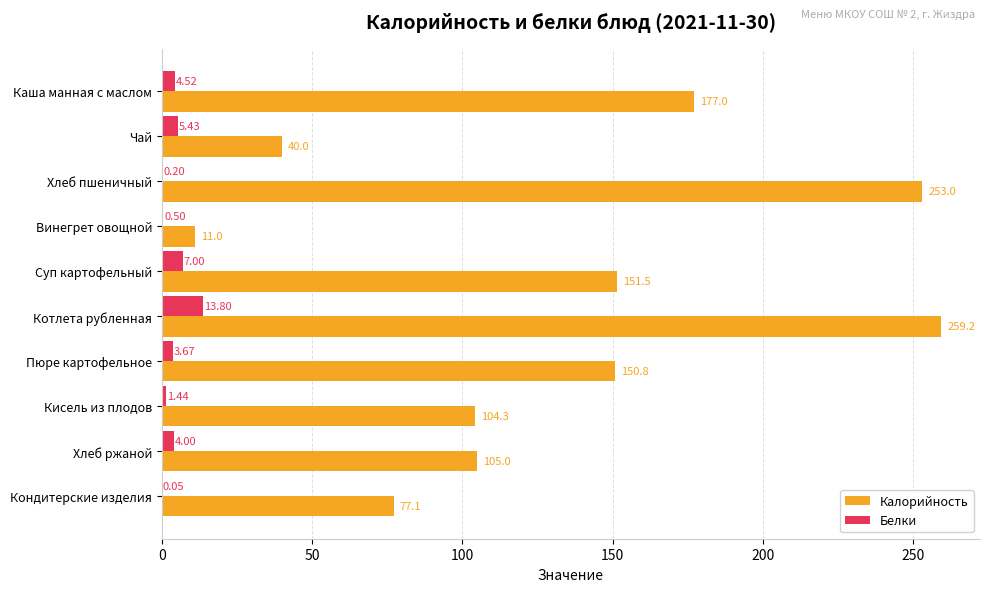

What is the maximum value shown in the chart?

259.2